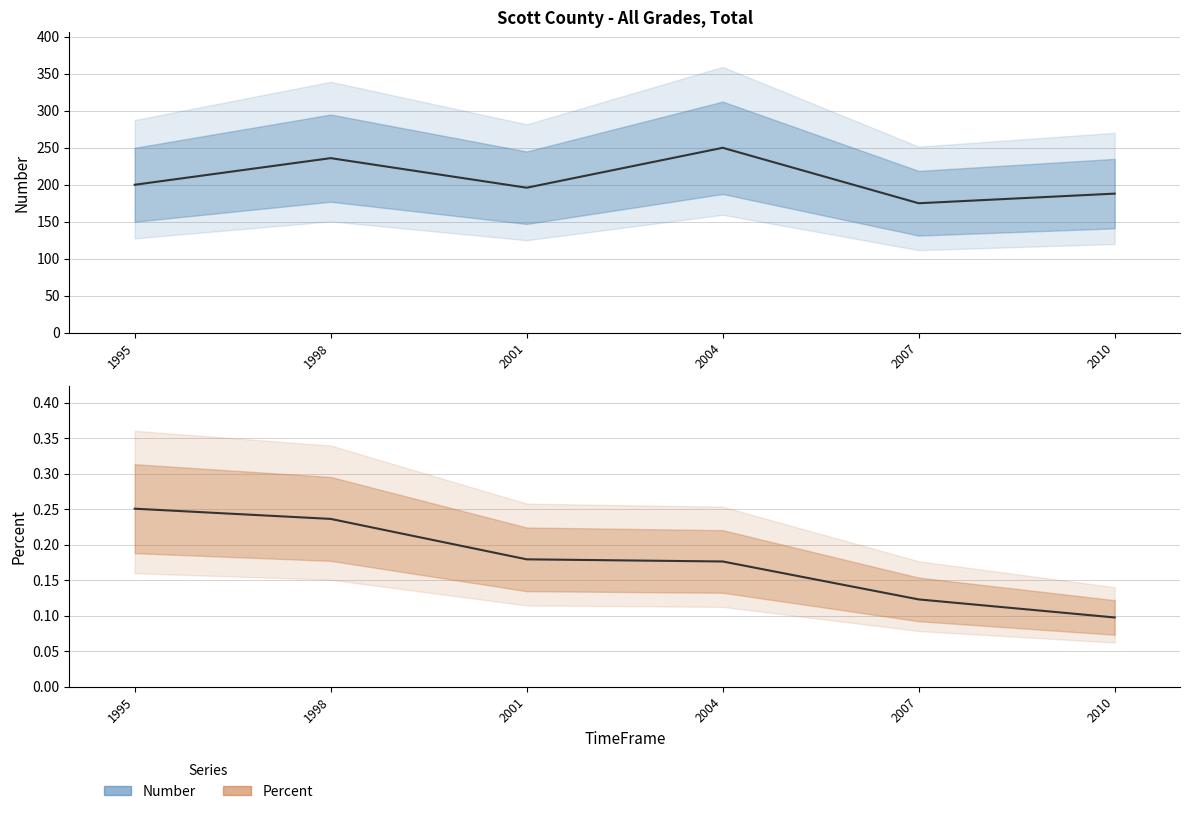

What is the value of the Percent point at the 5th from the left?

0.1